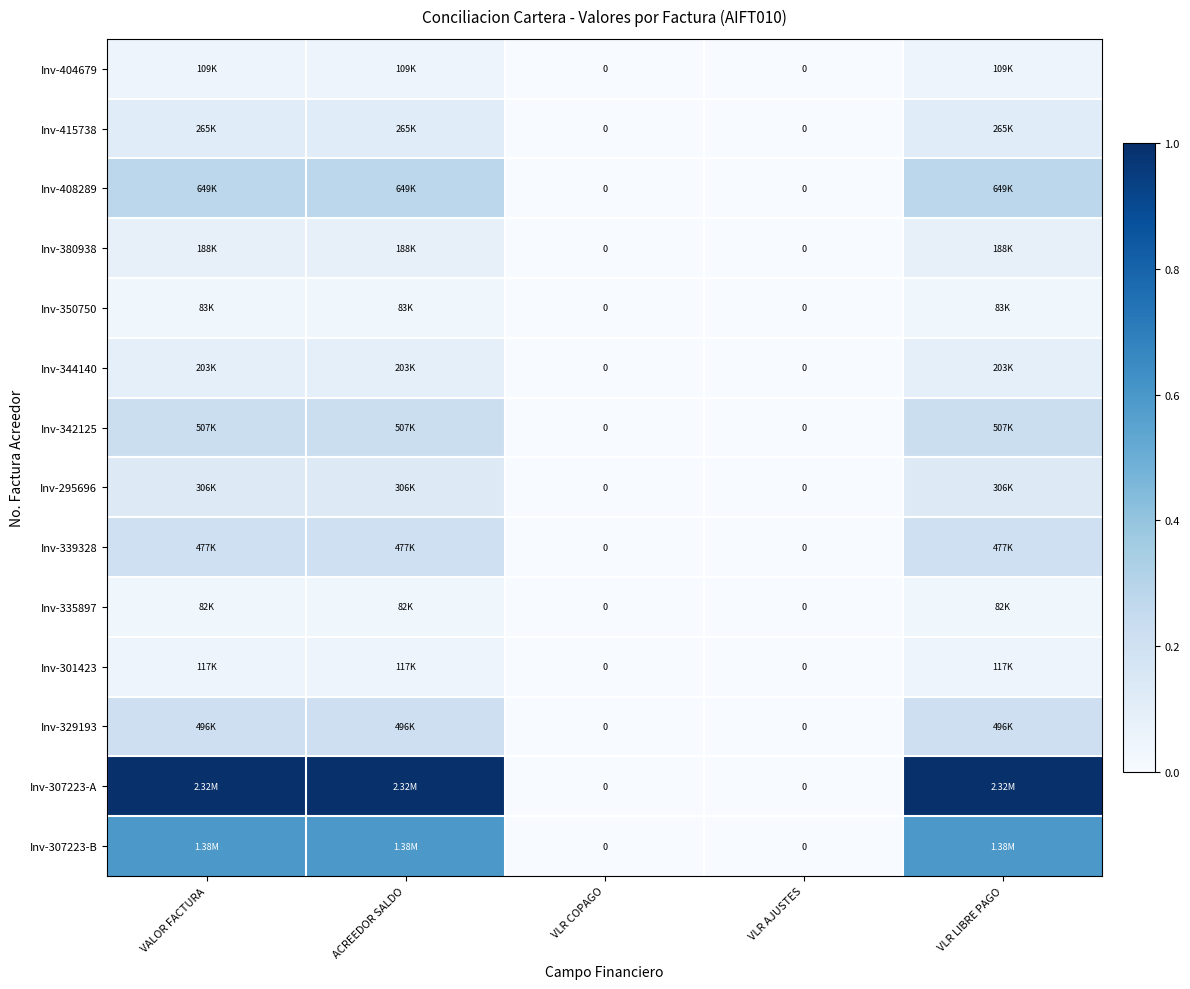

The Inv-307223-A series shows 1.0 at ACREEDOR SALDO. True or false?

True